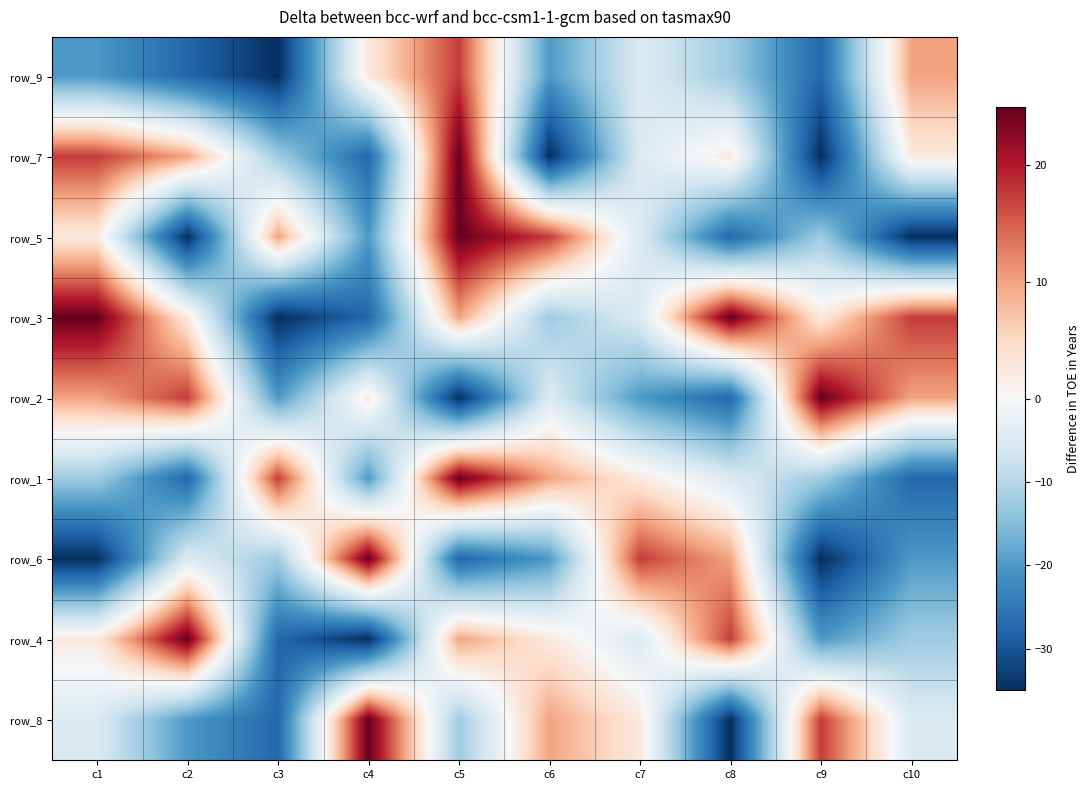

How many data points in row_7 are less than 2?

5